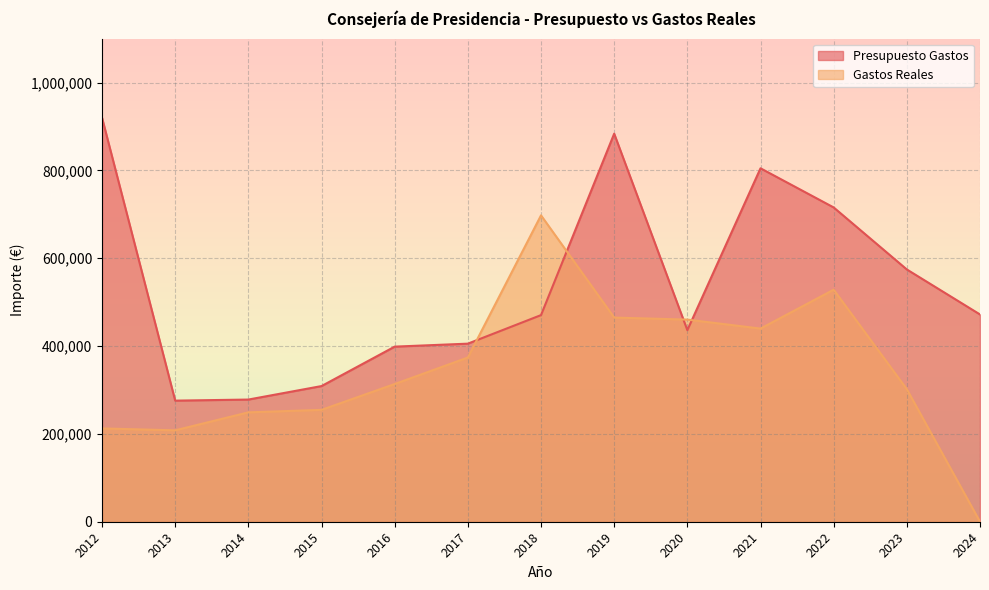

True or false: Gastos Reales and Presupuesto Gastos intersect in this chart.

True